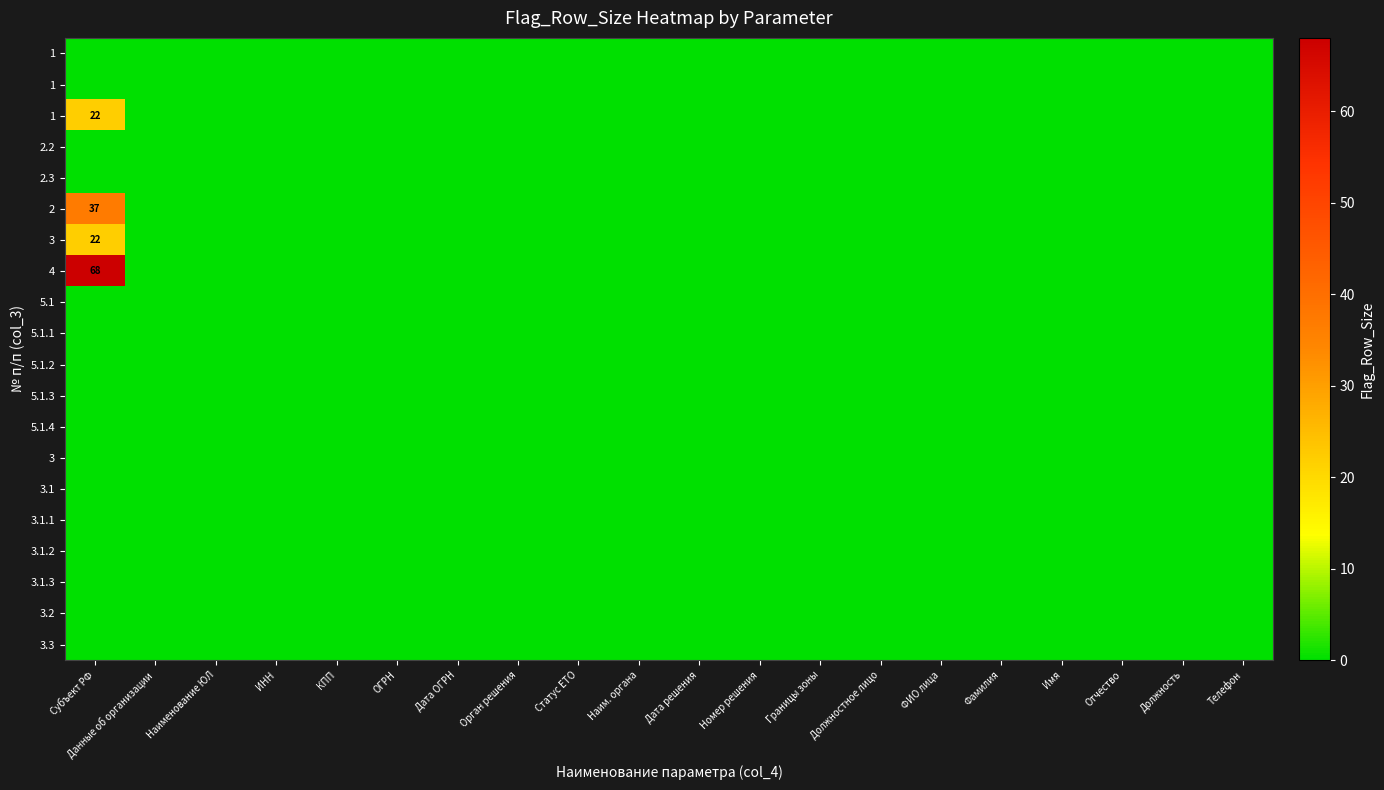

Between Телефон and Дата ОГРН, which is larger?

Телефон